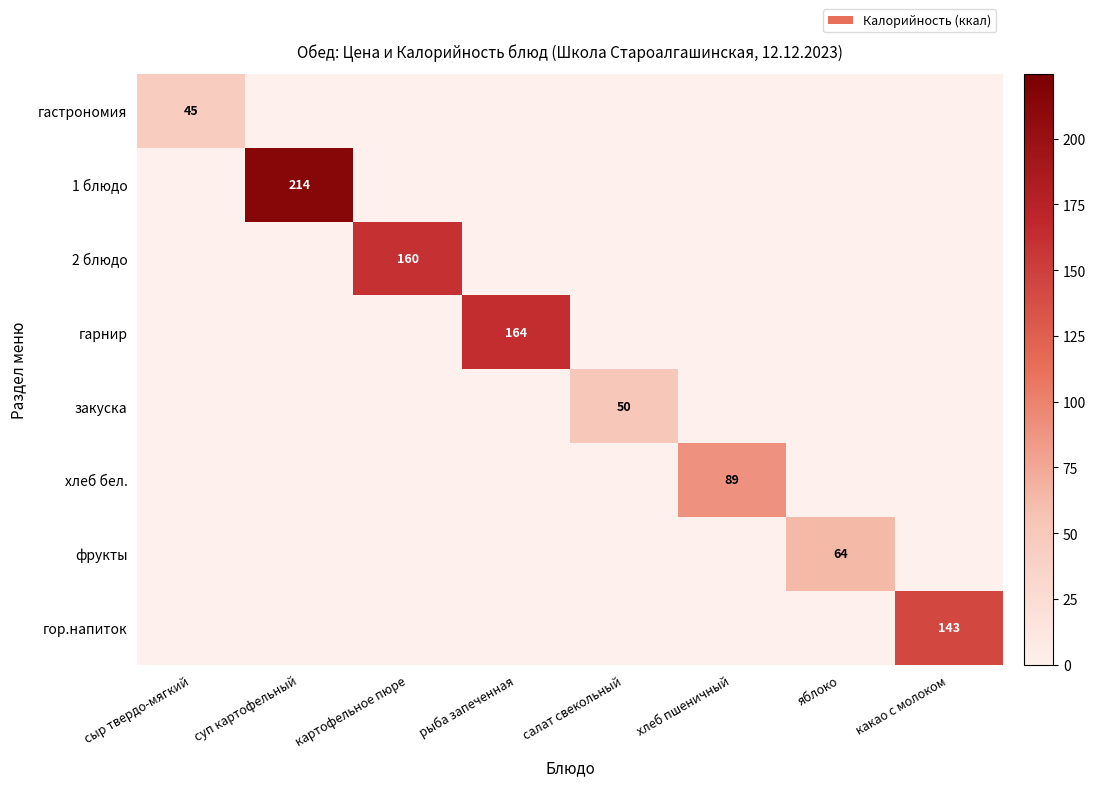

List the series in order of their peak value, lowest first.

гастрономия, закуска, фрукты, хлеб бел., гор.напиток, 2 блюдо, гарнир, 1 блюдо